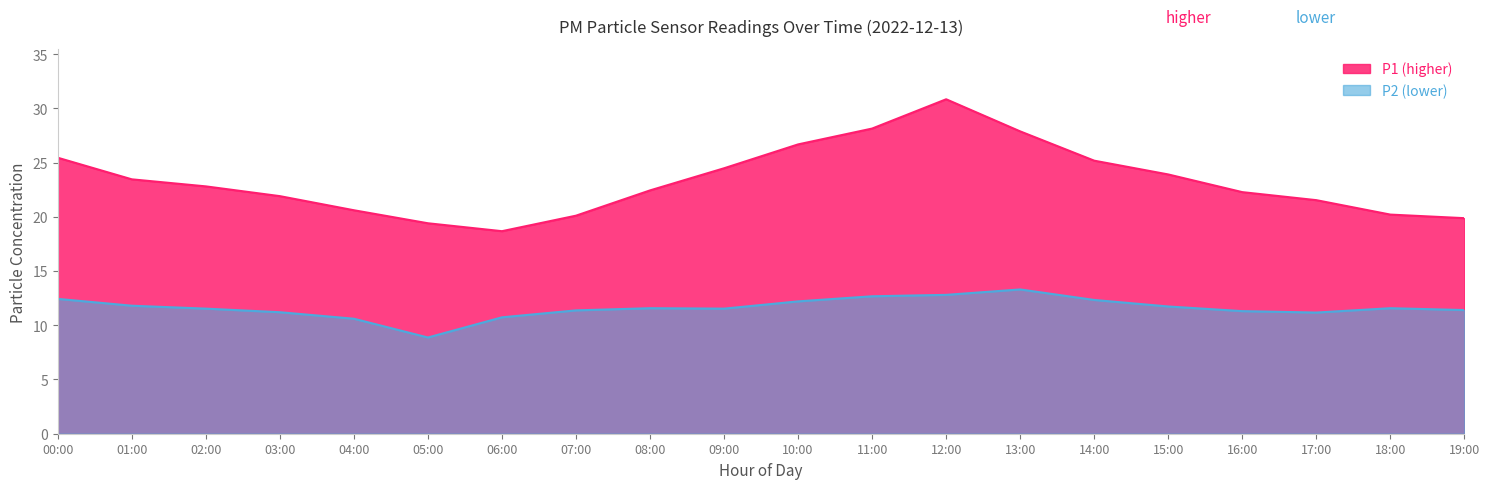

Is the value of P2 at 11:00 greater than the value of P1 at 05:00?

No